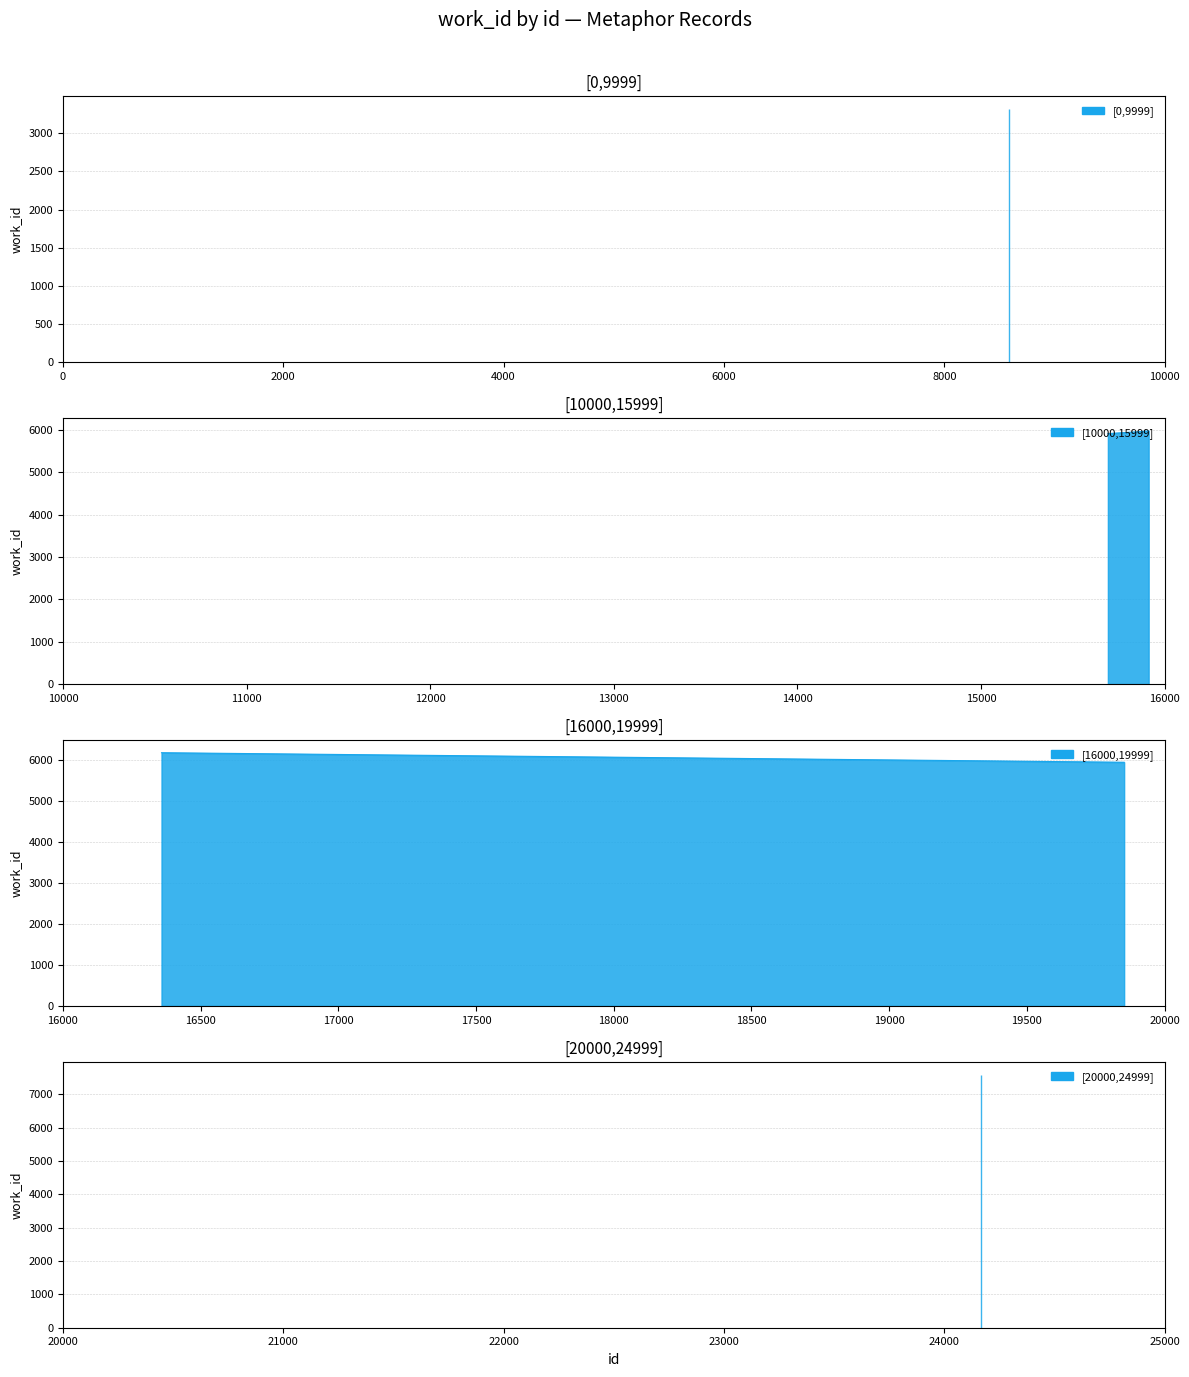

What is the sum of the values at 15889 and 15691?

11894